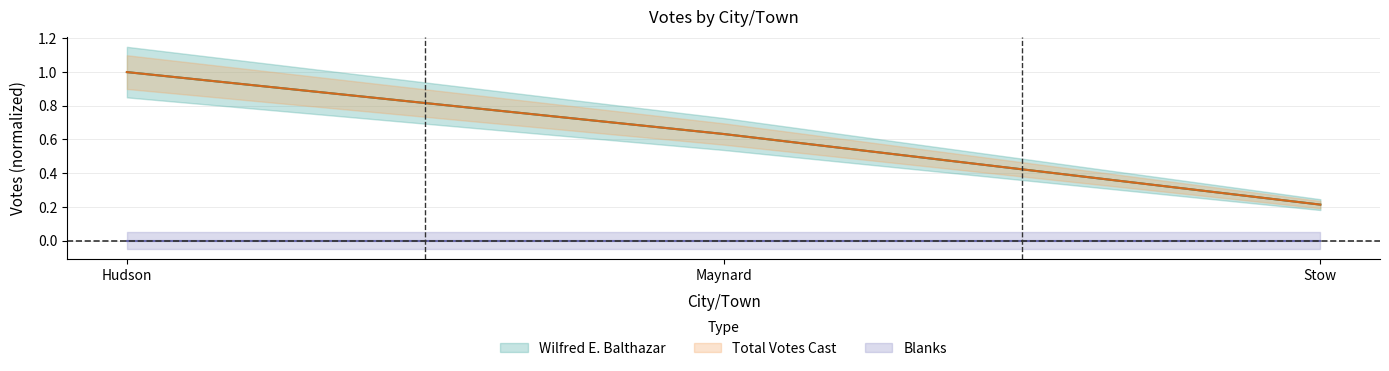

How many lines are shown in the chart?

2